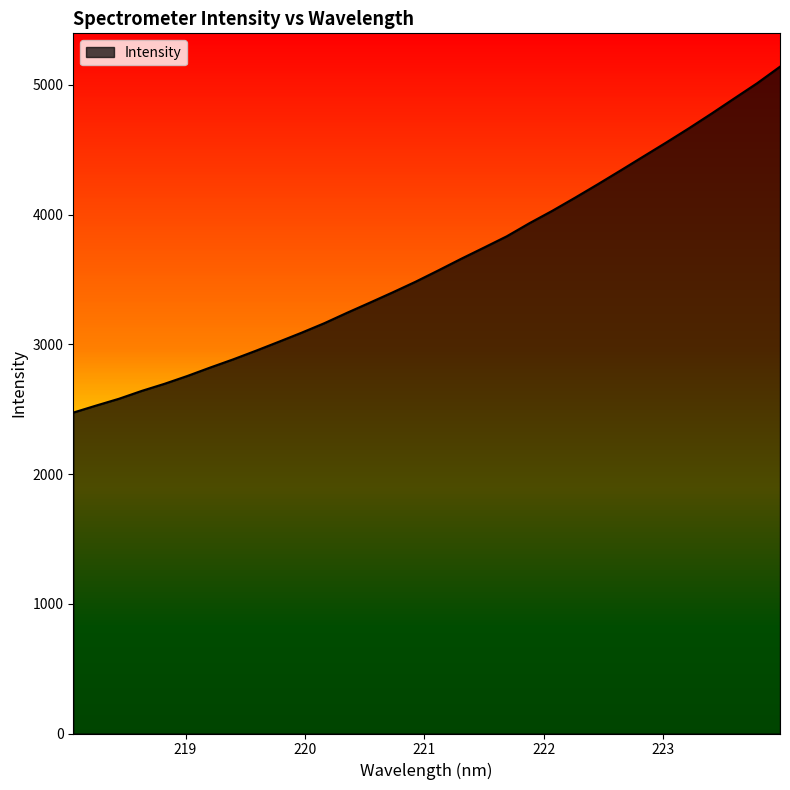

How many values are below 3570?

16